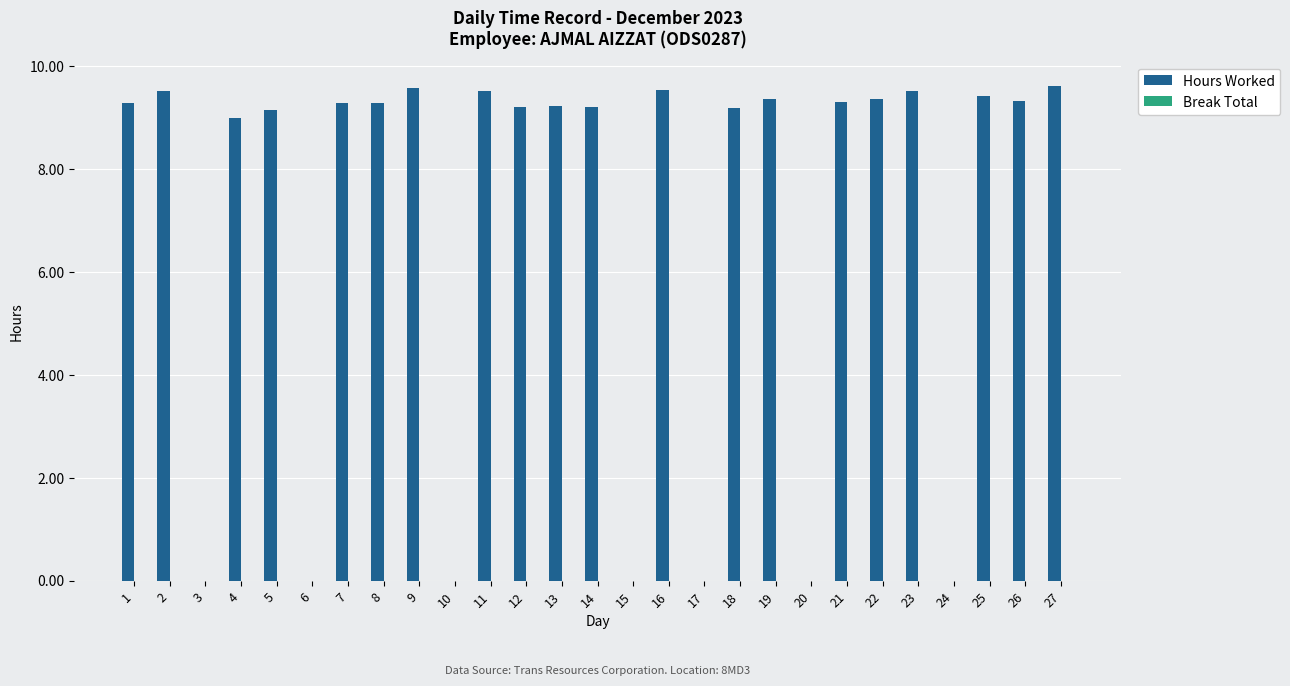

What is the sum of all values?

186.9